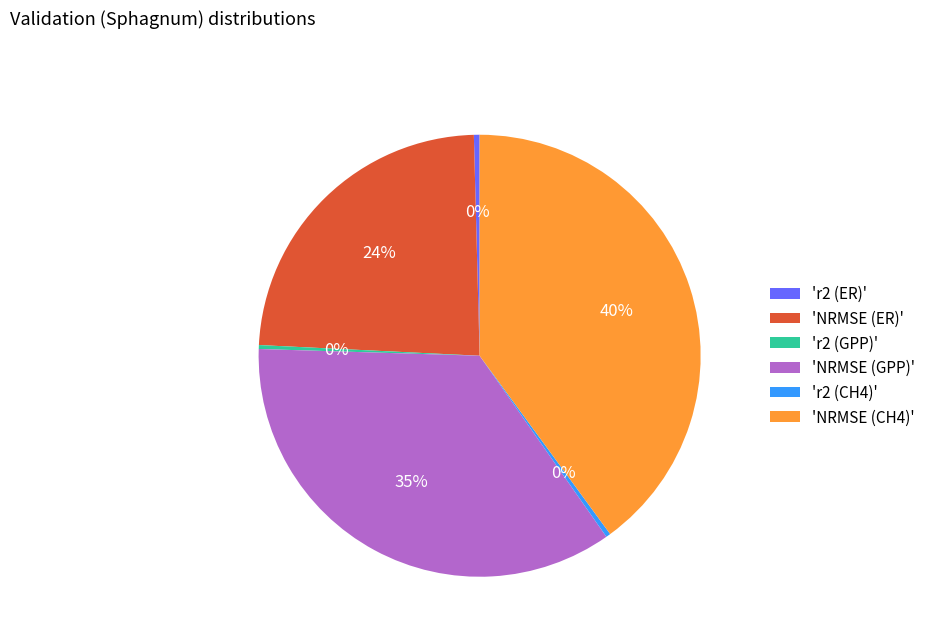

Count the number of slices in the pie.

6